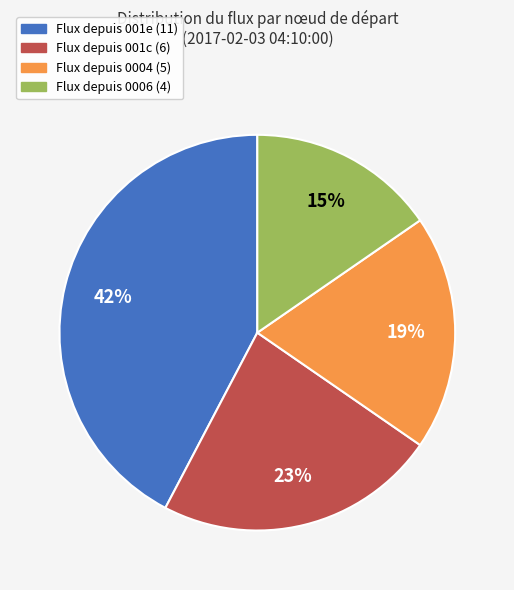

Is there a majority slice in this chart?

No